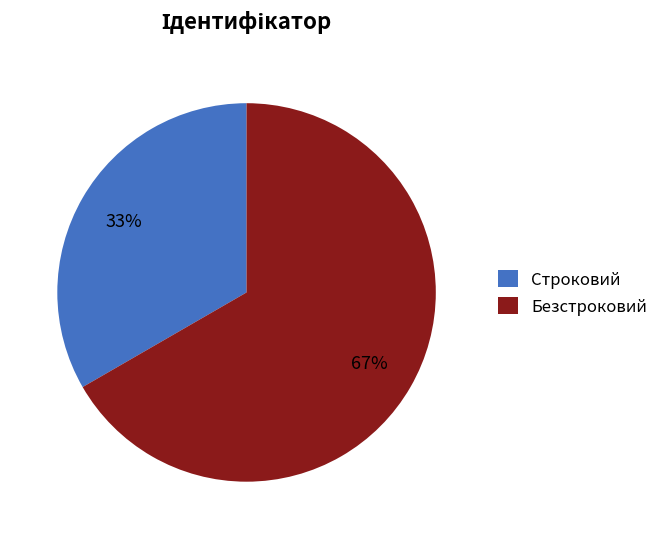

Which slice is the largest?

Безстроковий